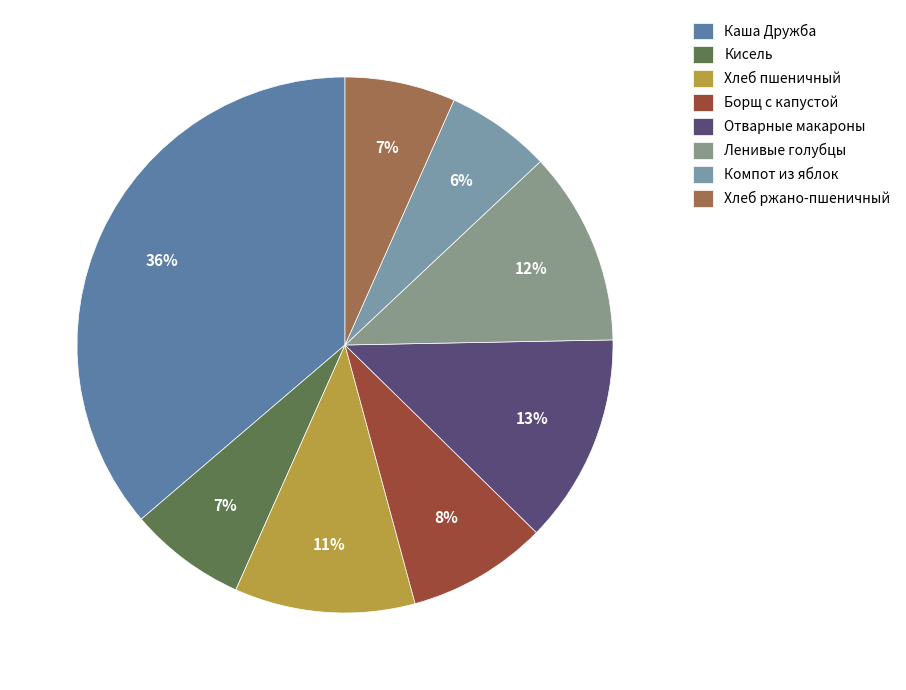

What is the largest slice in the pie chart?

Каша Дружба